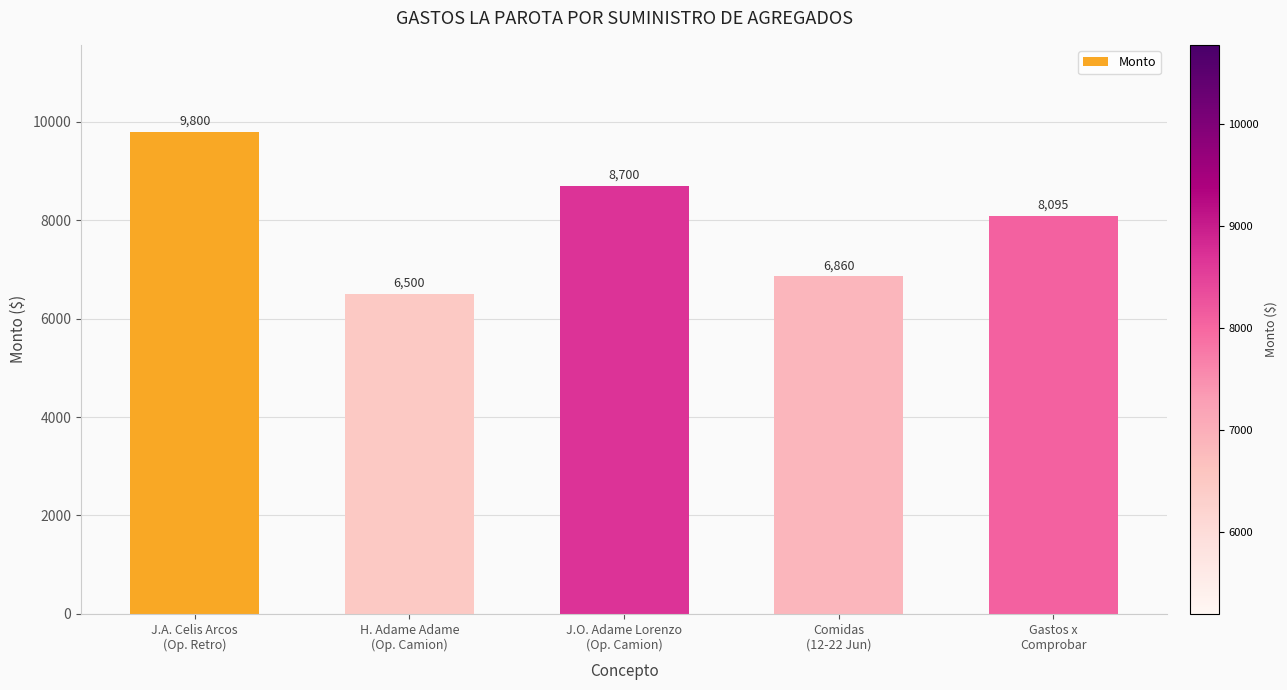

Which label corresponds to the smallest value in the chart?

H. Adame Adame
(Op. Camion)